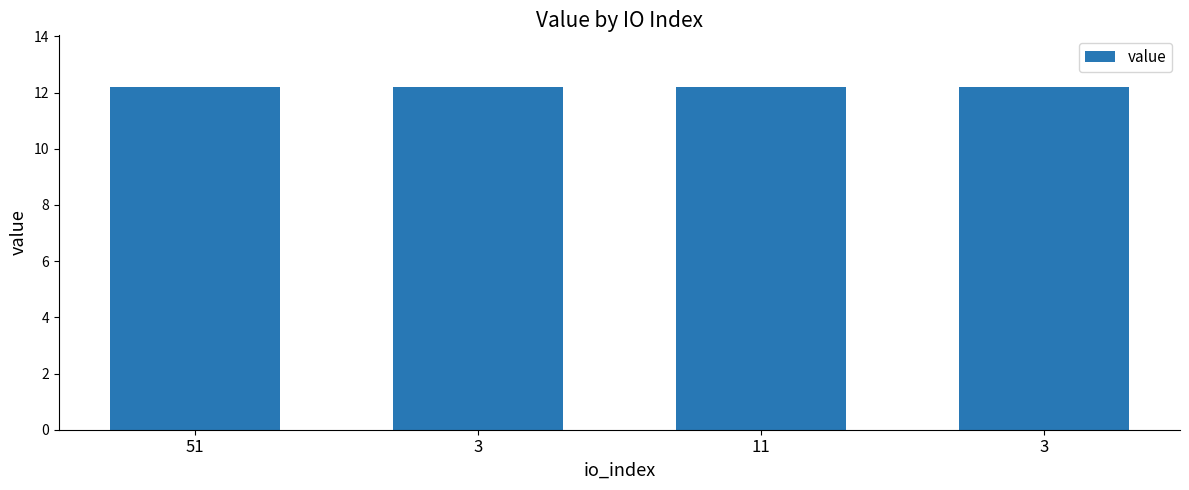

The value at 3 is 18.5. True or false?

False